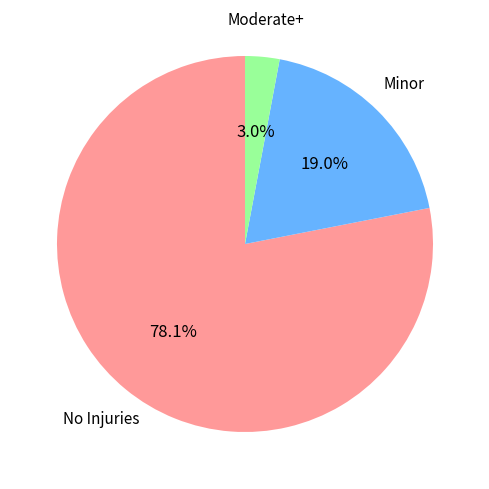

Is there a majority slice in this chart?

Yes